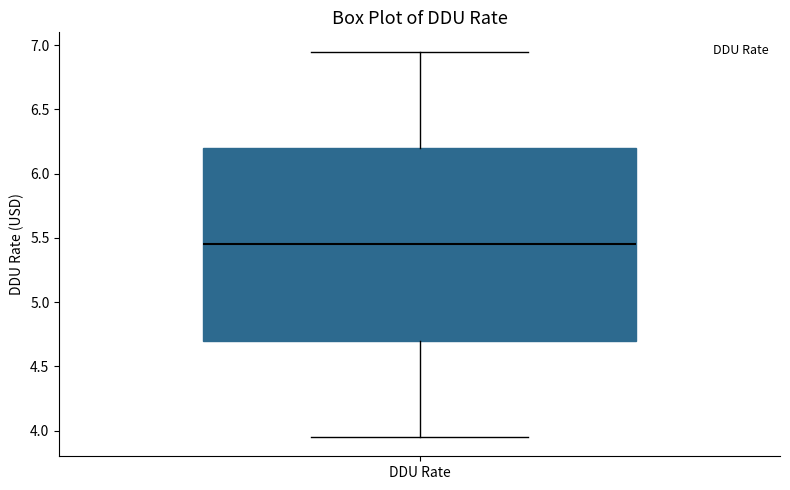

Where is the lower edge of the box for DDU Rate on the y-axis? The values are not printed on the chart, so give them approximately, as read against the axis.

4.70